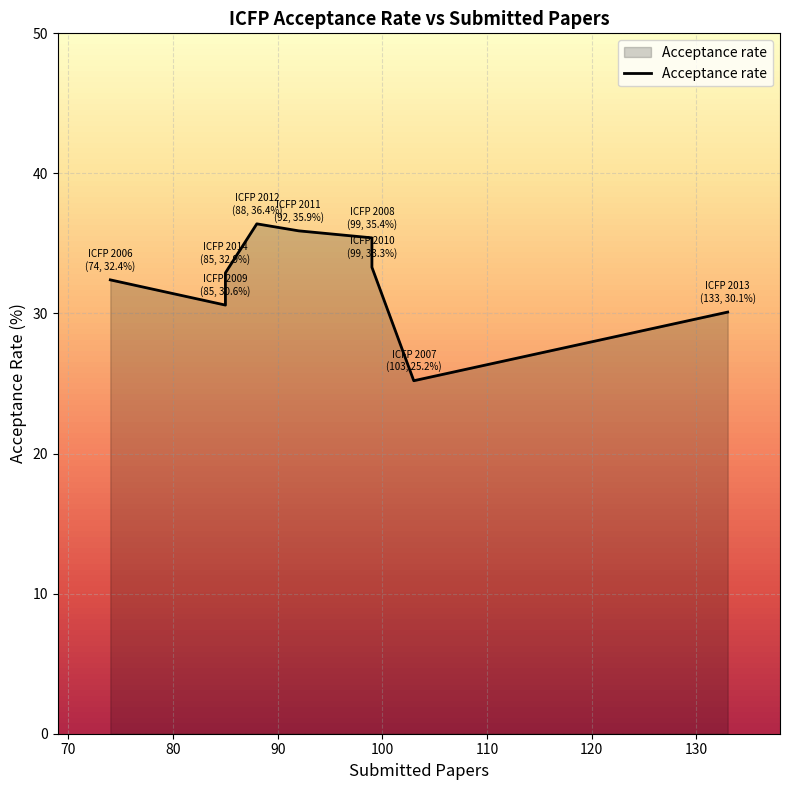

How many points are lower than both their immediate neighbors (excluding endpoints)?

2